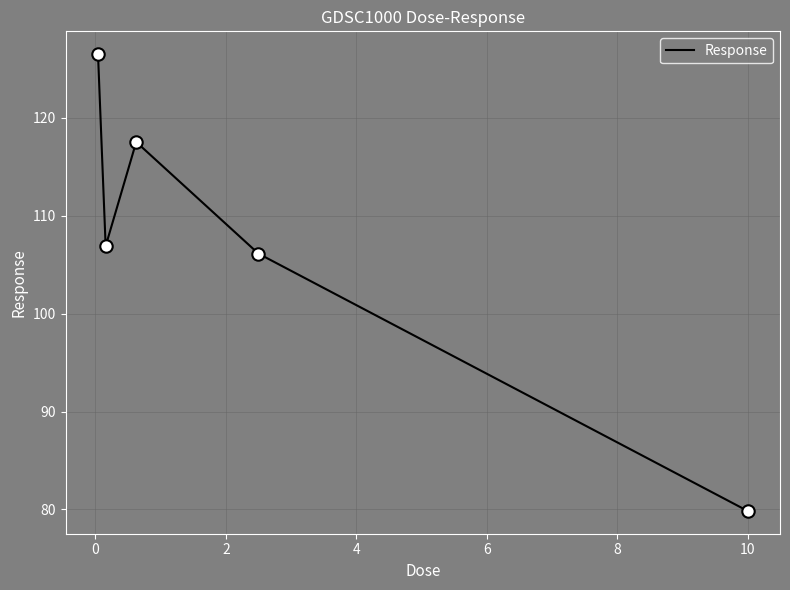

What is the smallest value displayed?

79.9